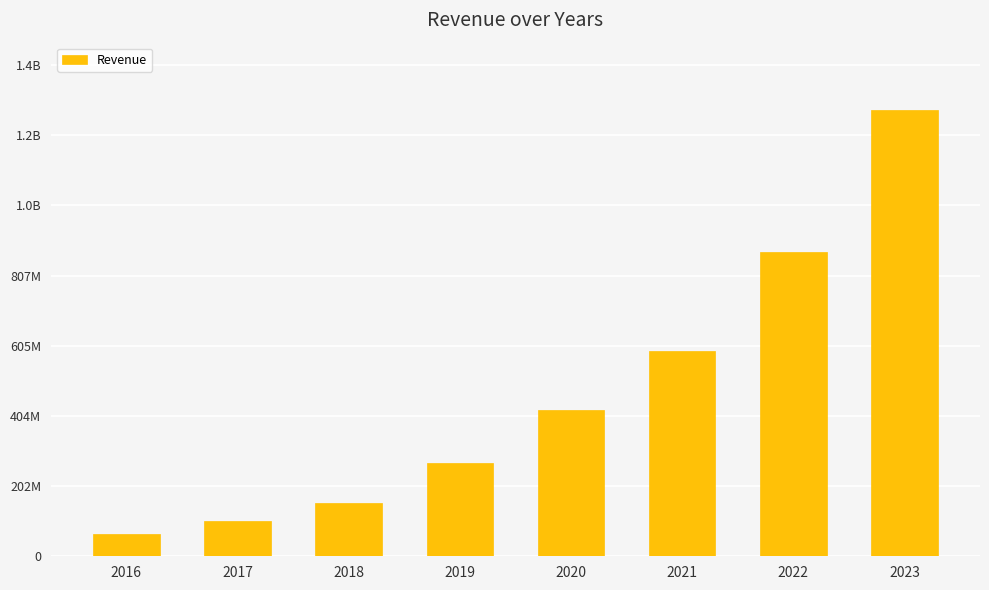

Are the bars horizontal?

No